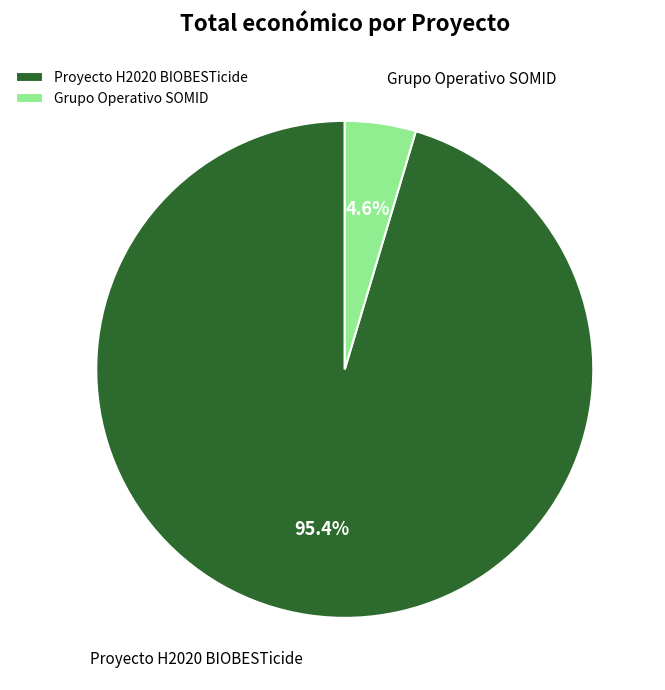

What is the smallest slice in the pie chart?

Grupo Operativo SOMID